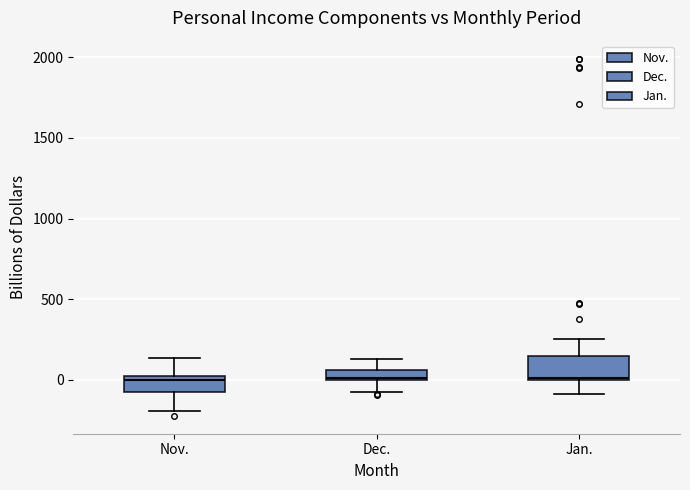

Where is the upper edge of the box for Jan. on the y-axis? The values are not printed on the chart, so give them approximately, as read against the axis.

150